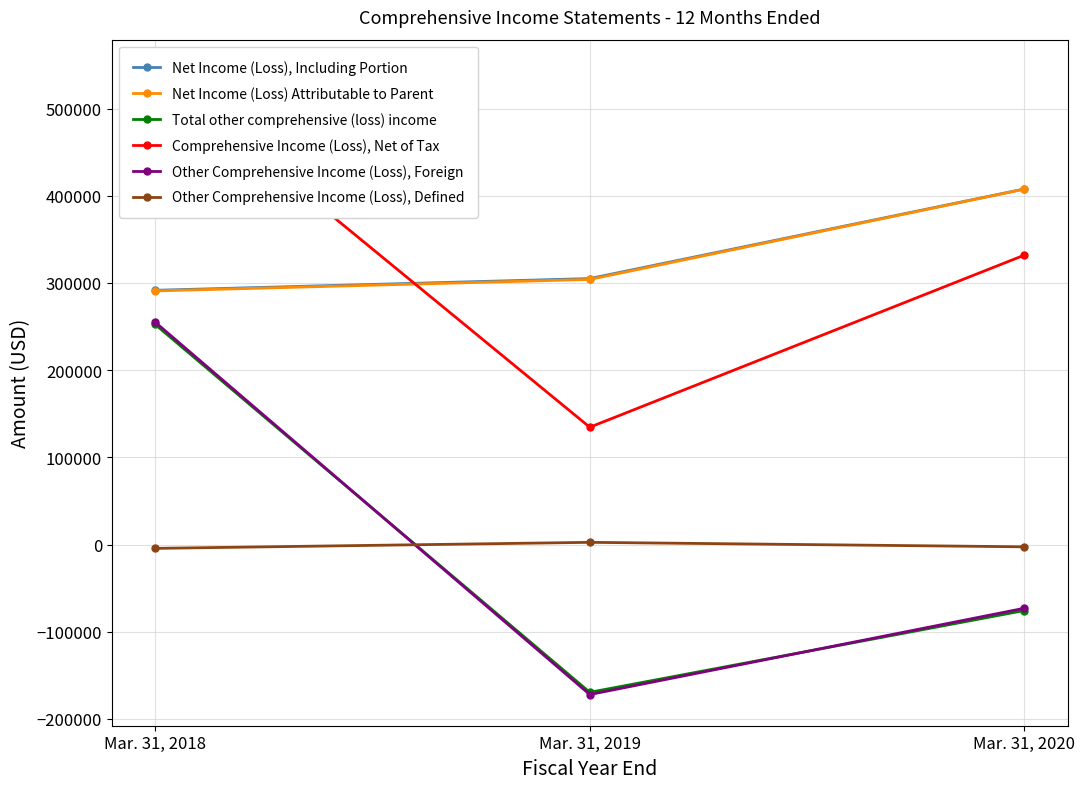

At how many categories does at least one series exceed 419401?

1